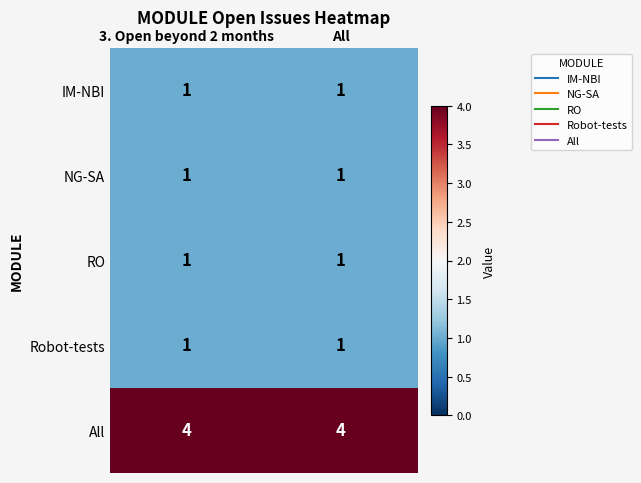

What is the spread (max minus min) of values at All?

3